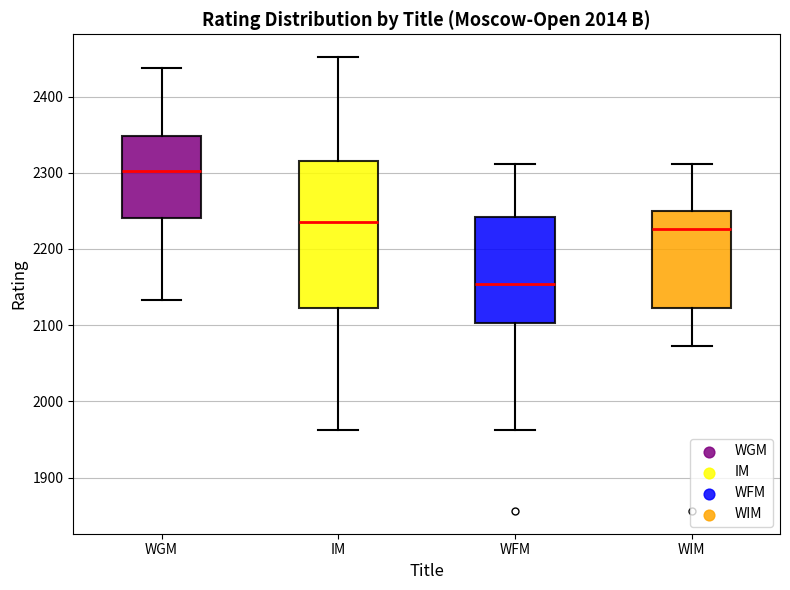

Reading left to right, read every box against the y-axis: the position of its median line, the range the box covers, and the ends of its whiskers. The values are not printed on the chart, so give them approximately, as read against the axis.

WGM: median 2300, box 2240 to 2350, whiskers 2130 to 2440
IM: median 2240, box 2120 to 2320, whiskers 1960 to 2450
WFM: median 2150, box 2100 to 2240, whiskers 1960 to 2310
WIM: median 2230, box 2120 to 2250, whiskers 2070 to 2310